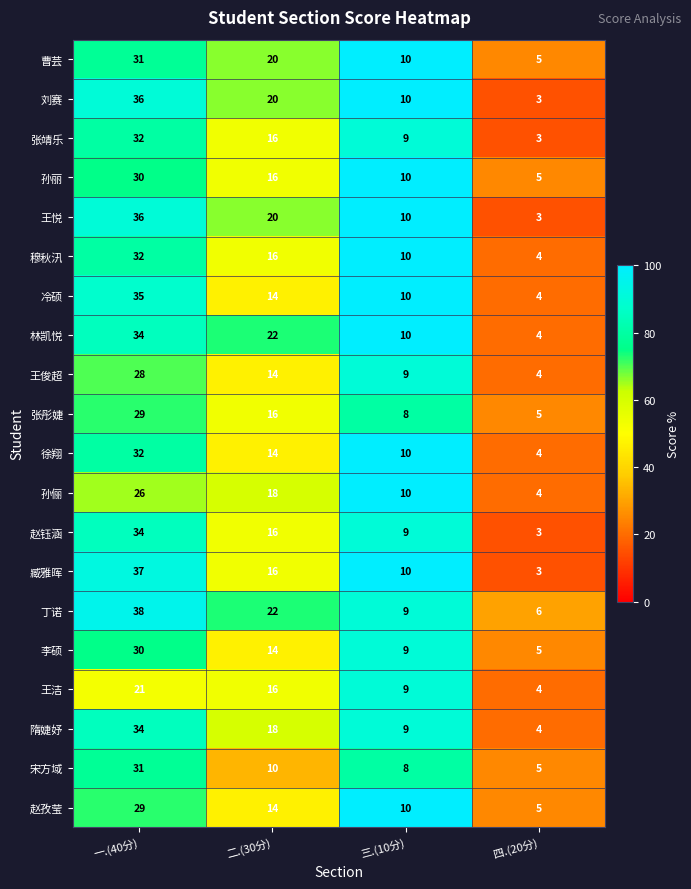

The 赵孜莹 series shows 5 at 四.(20分). True or false?

True